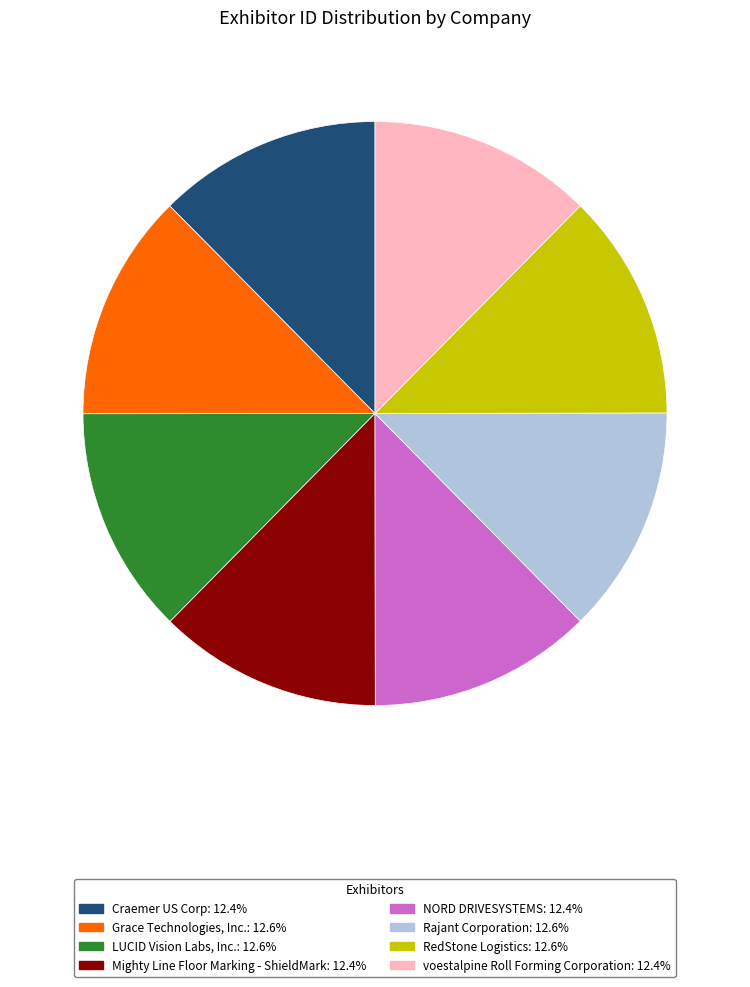

The Grace Technologies, Inc. slice represents 13% of the pie. True or false?

True